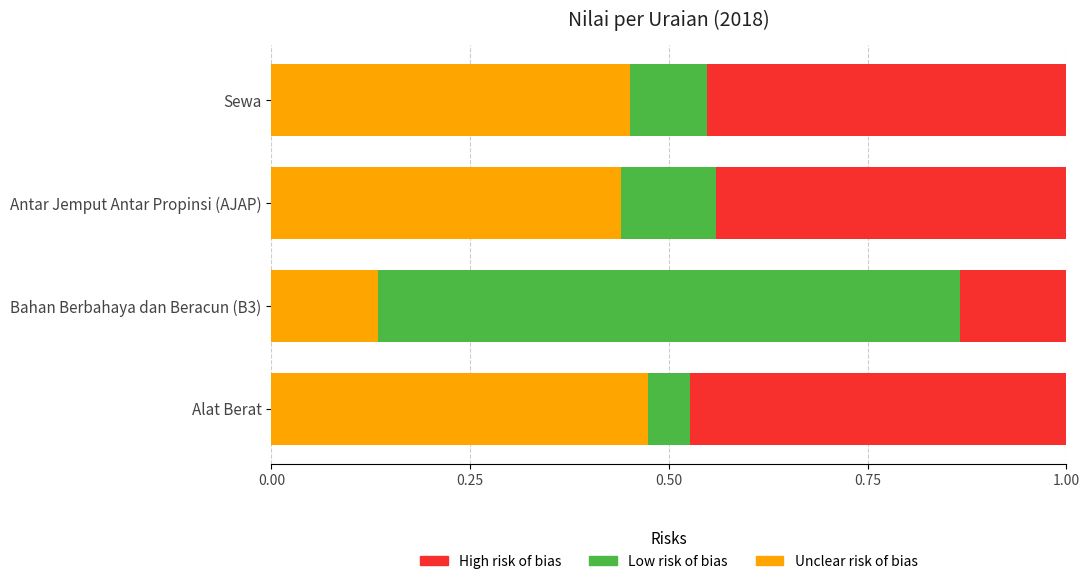

Is it true that Unclear risk of bias equals 0.2 at Bahan Berbahaya dan Beracun (B3)?

False